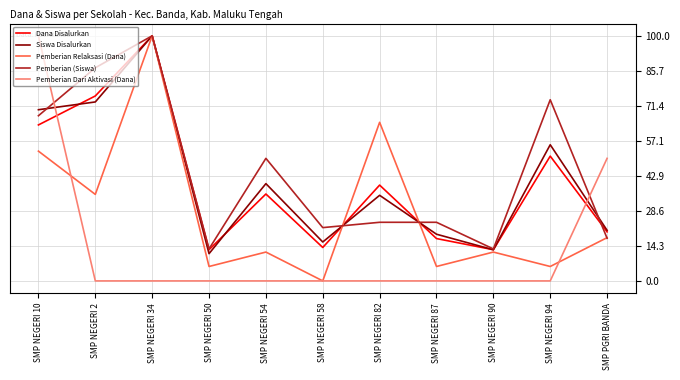

Where do Siswa Disalurkan and Dana Disalurkan first cross each other?

SMP NEGERI 10 and SMP NEGERI 2